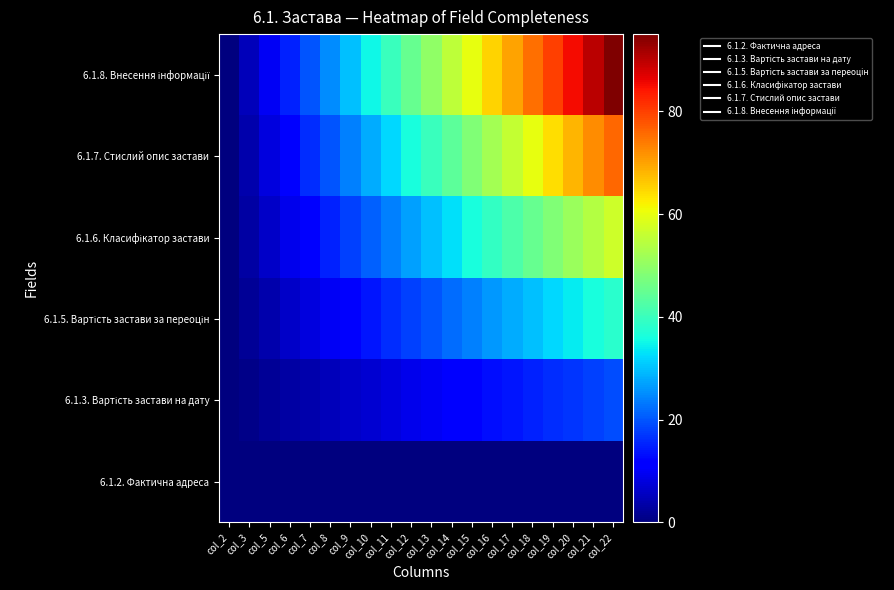

At col_17, list the series in order from smallest to largest.

6.1.2. Фактична адреса, 6.1.3. Вартість застави на дату, 6.1.5. Вартість застави за переоцін, 6.1.6. Класифікатор застави, 6.1.7. Стислий опис застави, 6.1.8. Внесення інформації